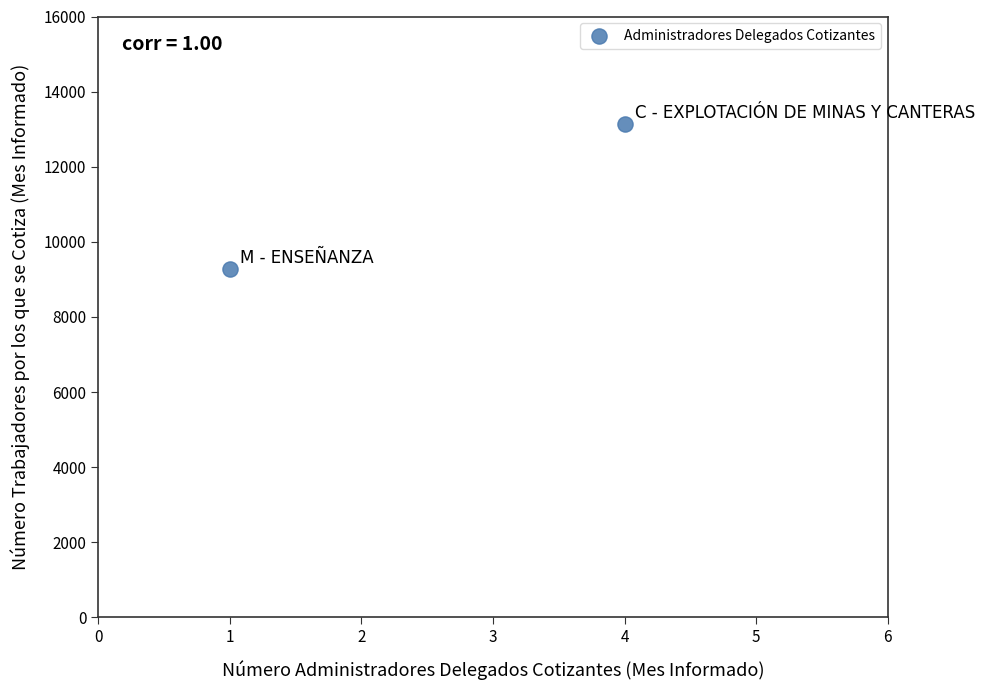

What is the range of Y values (max minus min)?

3853